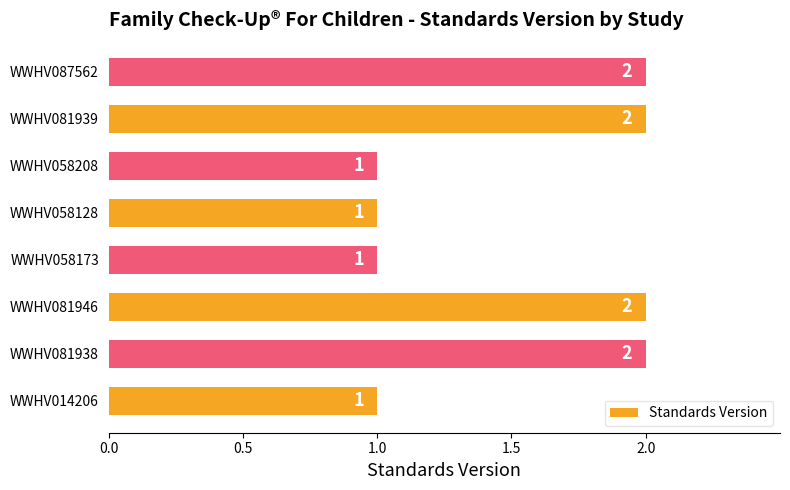

How many values are between 1 and 2?

8